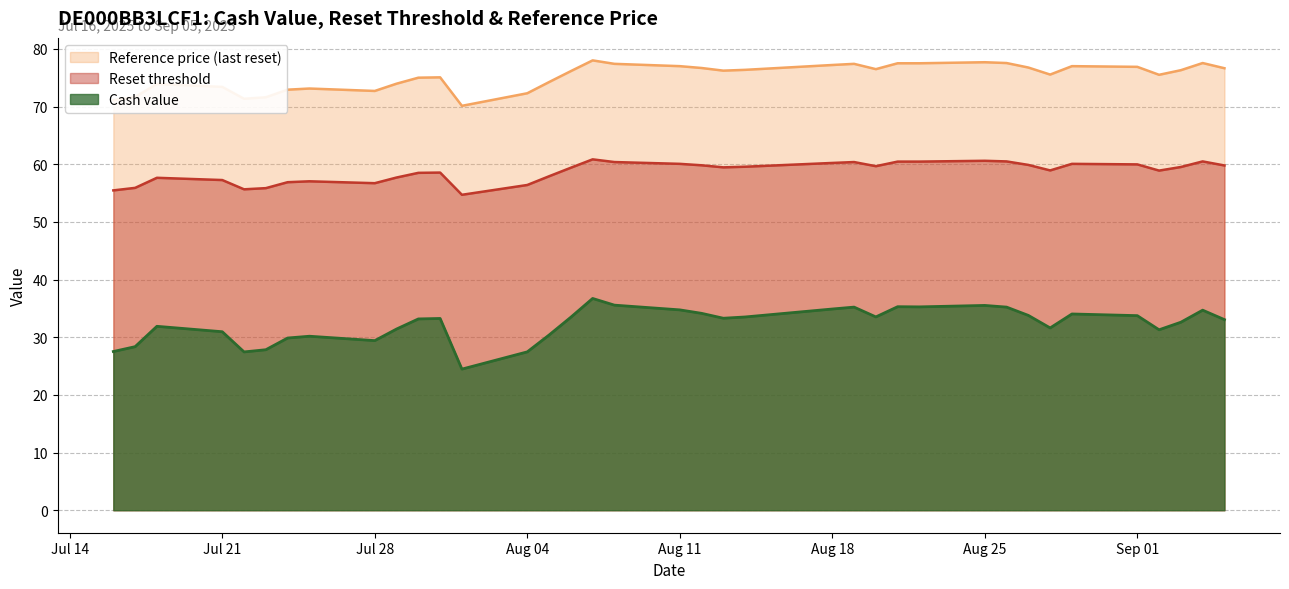

Does the chart display data point markers on the line(s)?

No